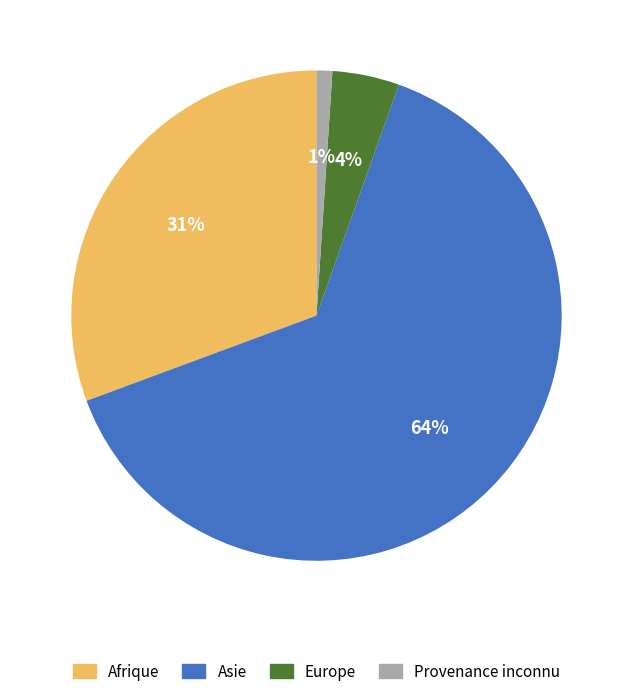

Is there a majority slice in this chart?

Yes